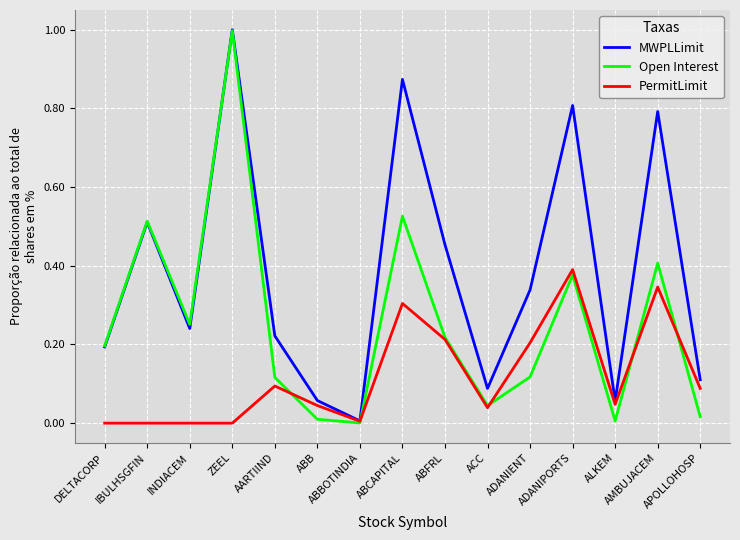

The PermitLimit series shows -0.3 at DELTACORP. True or false?

False